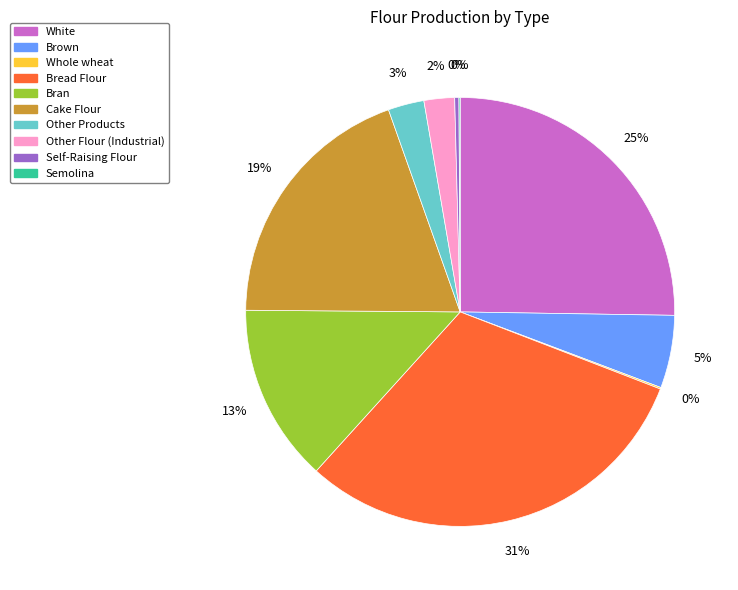

Which has a higher value, Other Products or Self-Raising Flour?

Other Products